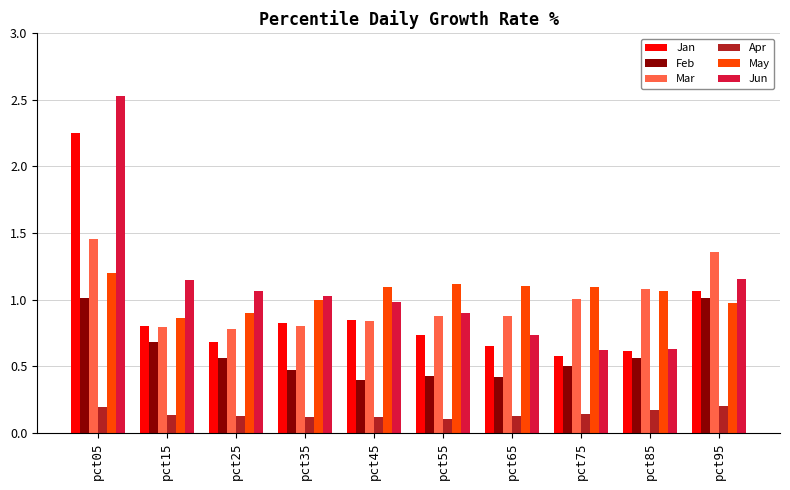

What is the approximate value of Mar at pct75?

1.0